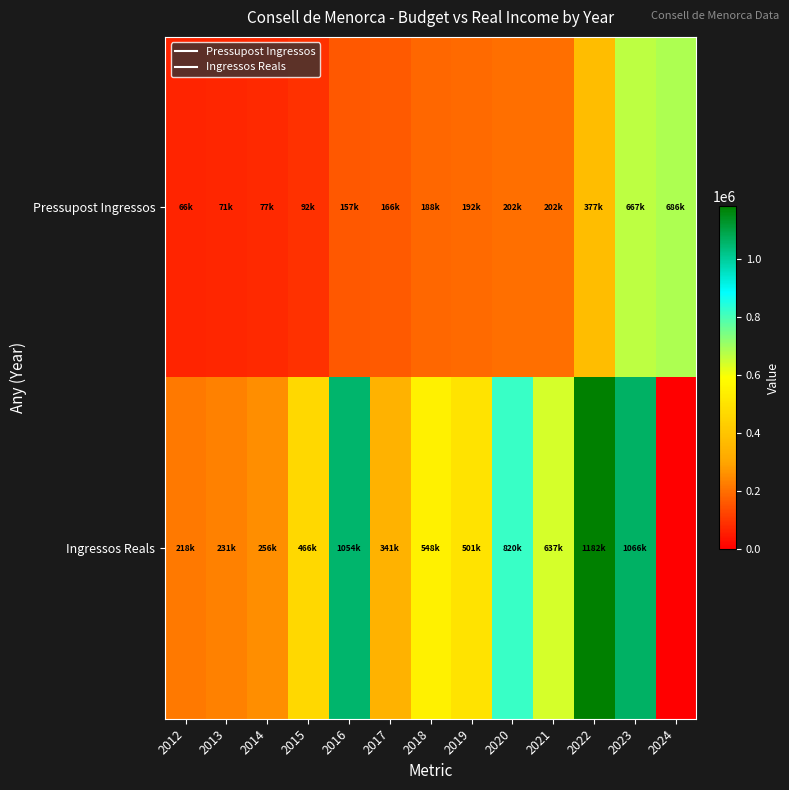

List the series in order of their peak value, highest first.

Ingressos Reals, Pressupost Ingressos